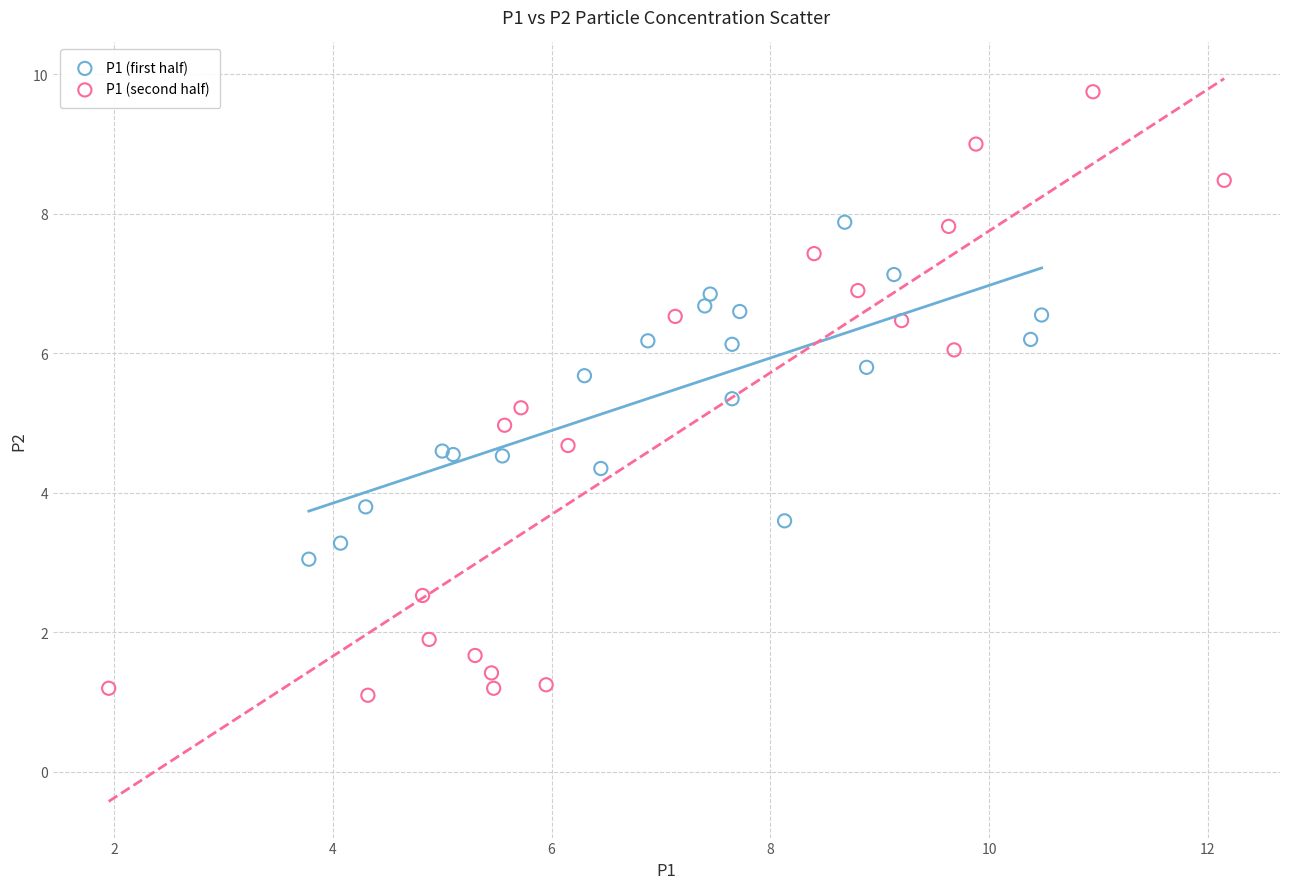

Which series contains the lowest Y value?

P1 (second half)